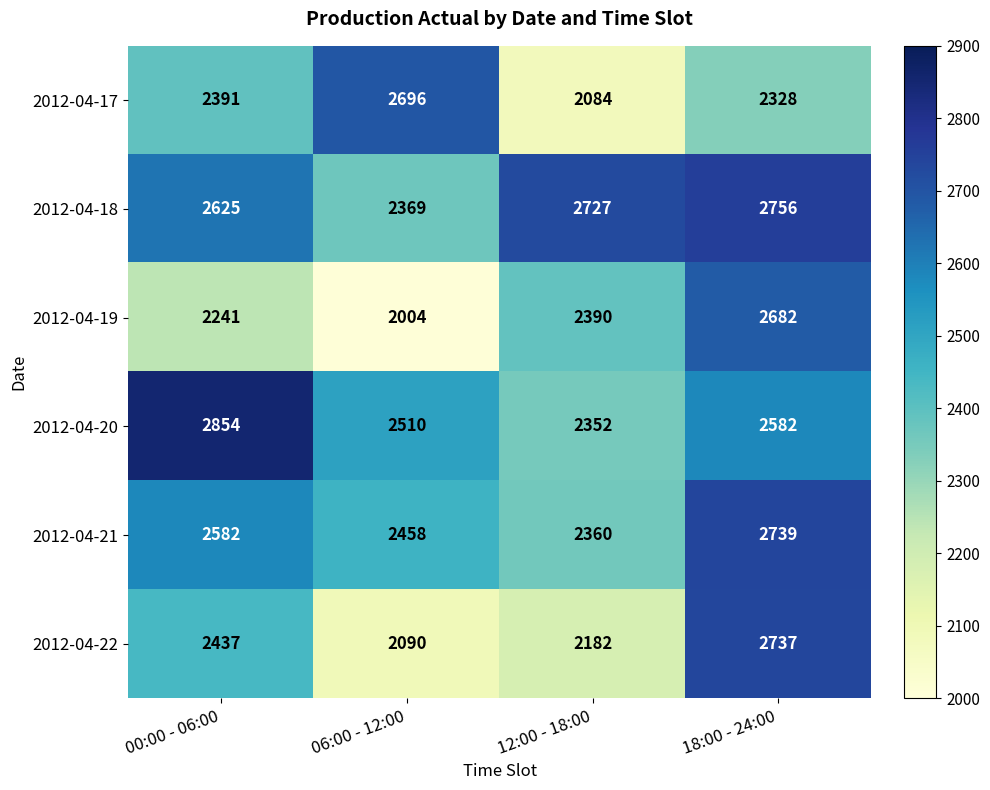

Count the 2012-04-19 values in the range 2241 to 2682.

3